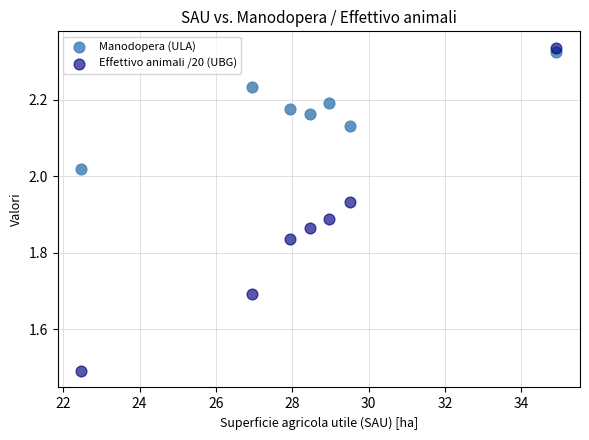

What is the X range (max minus min) for the scatter plot?

12.4